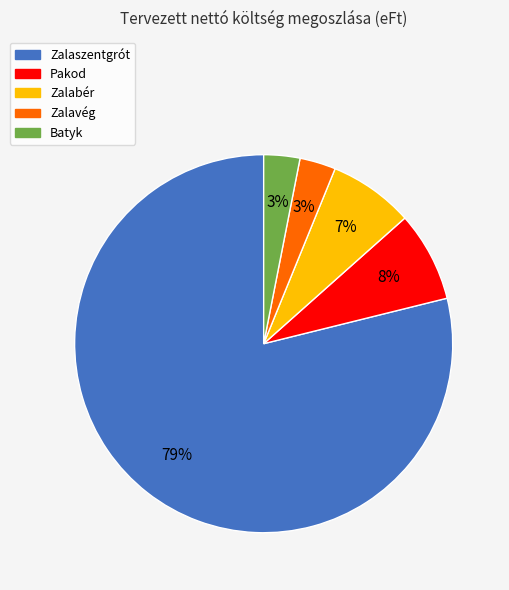

How many slices are in this pie chart?

5